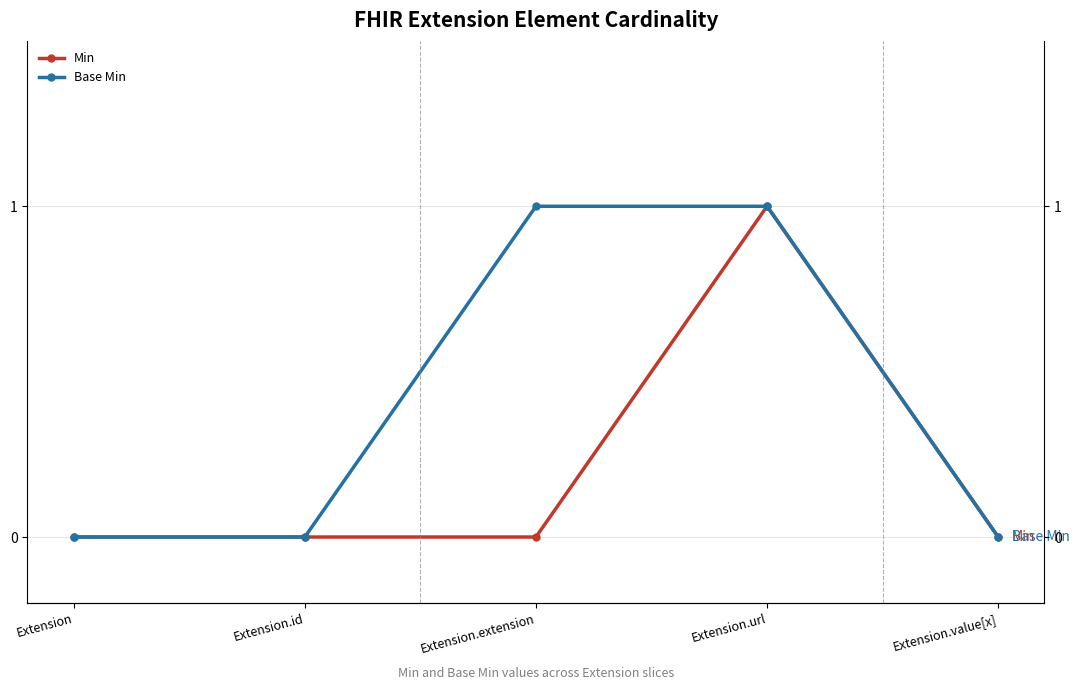

True or false: Min and Base Min intersect in this chart.

False